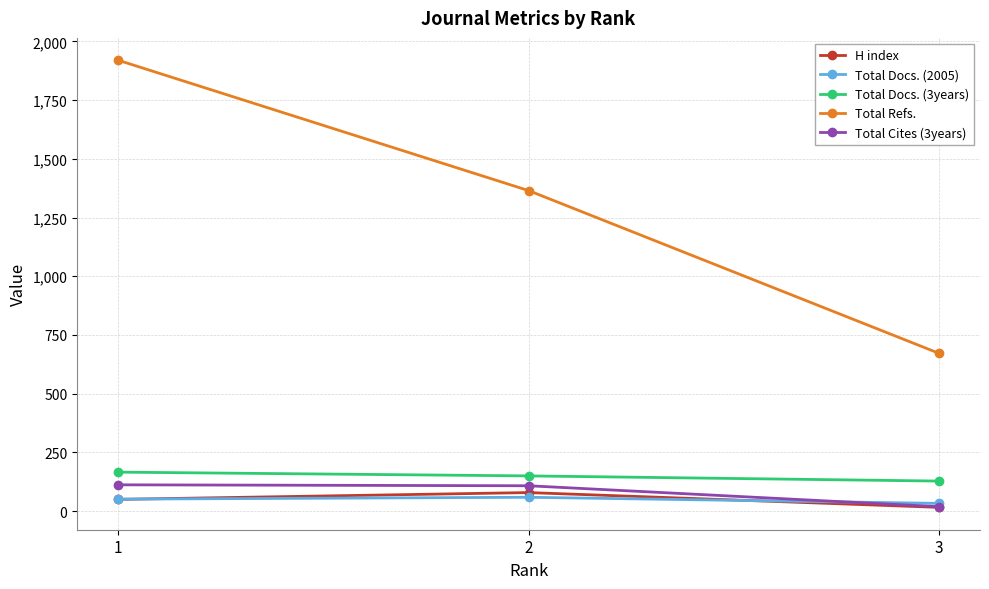

What are all the series names shown in the legend?

H index, Total Docs. (2005), Total Docs. (3years), Total Refs., Total Cites (3years)